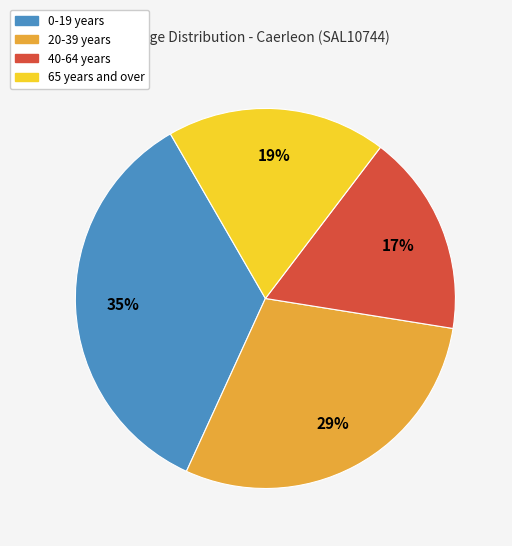

Count the number of slices in the pie.

4